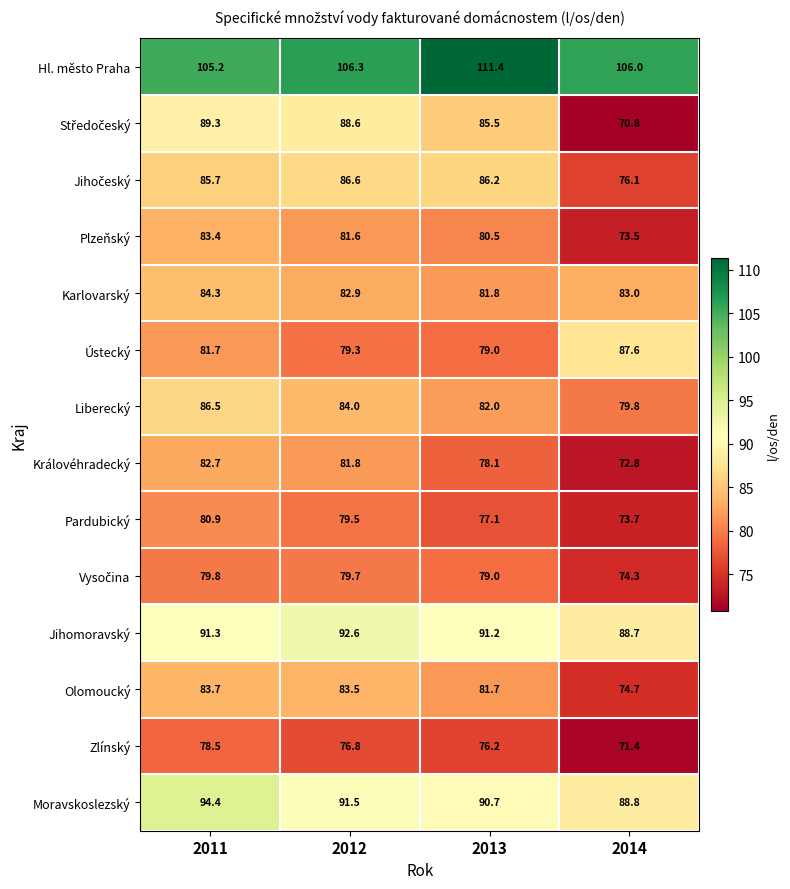

What is the maximum value shown in the chart?

111.4